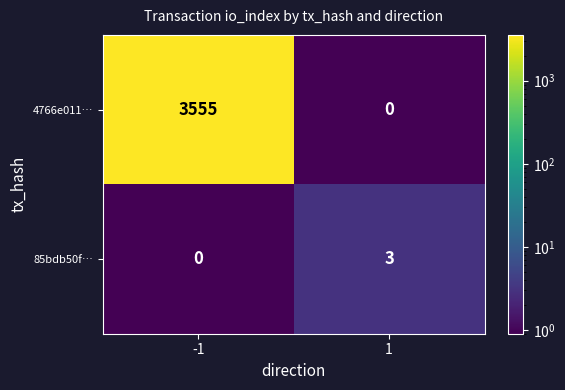

At -1, list the series in order from smallest to largest.

85bdb50f…, 4766e011…